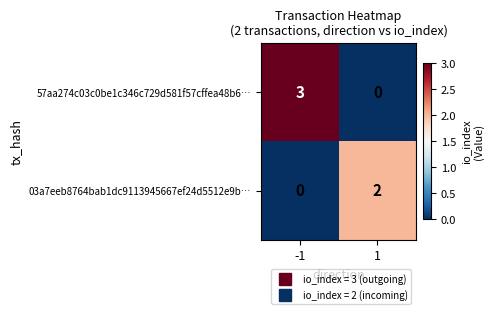

What is the maximum value shown in the chart?

3